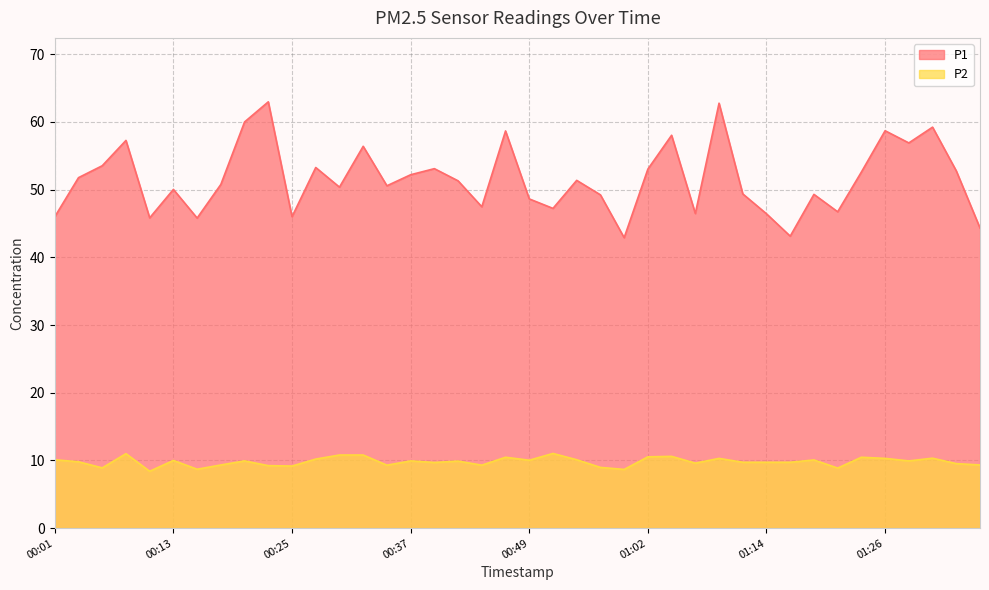

What is the value of the P1 point at the 38th from the left?

59.2